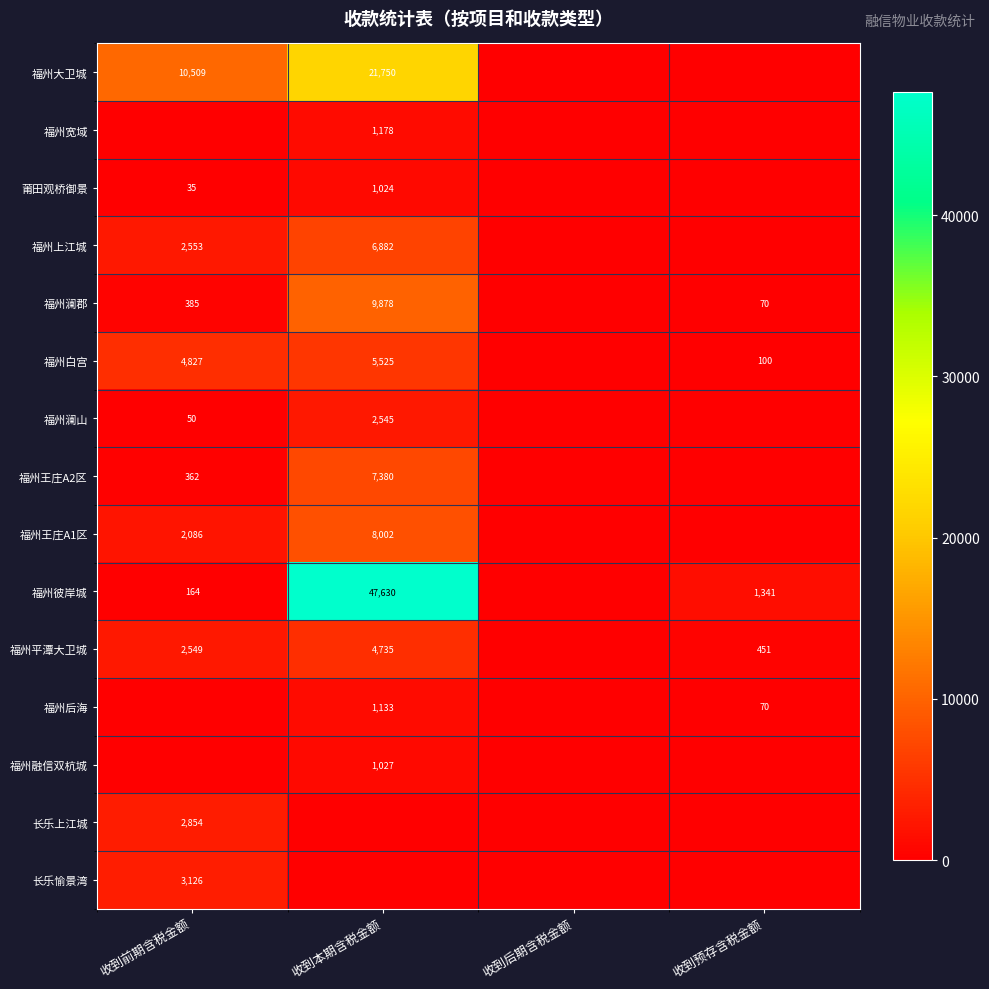

What is the sum of the 福州大卫城 values at 收到前期含税金额 and 收到本期含税金额?

32259